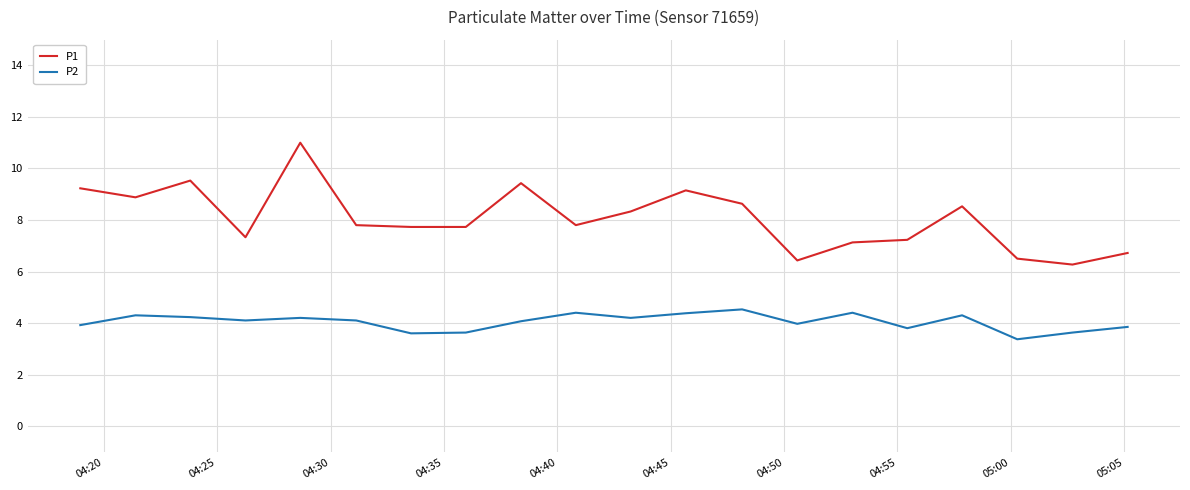

Rank the series by their average value, from lowest to highest.

P2, P1